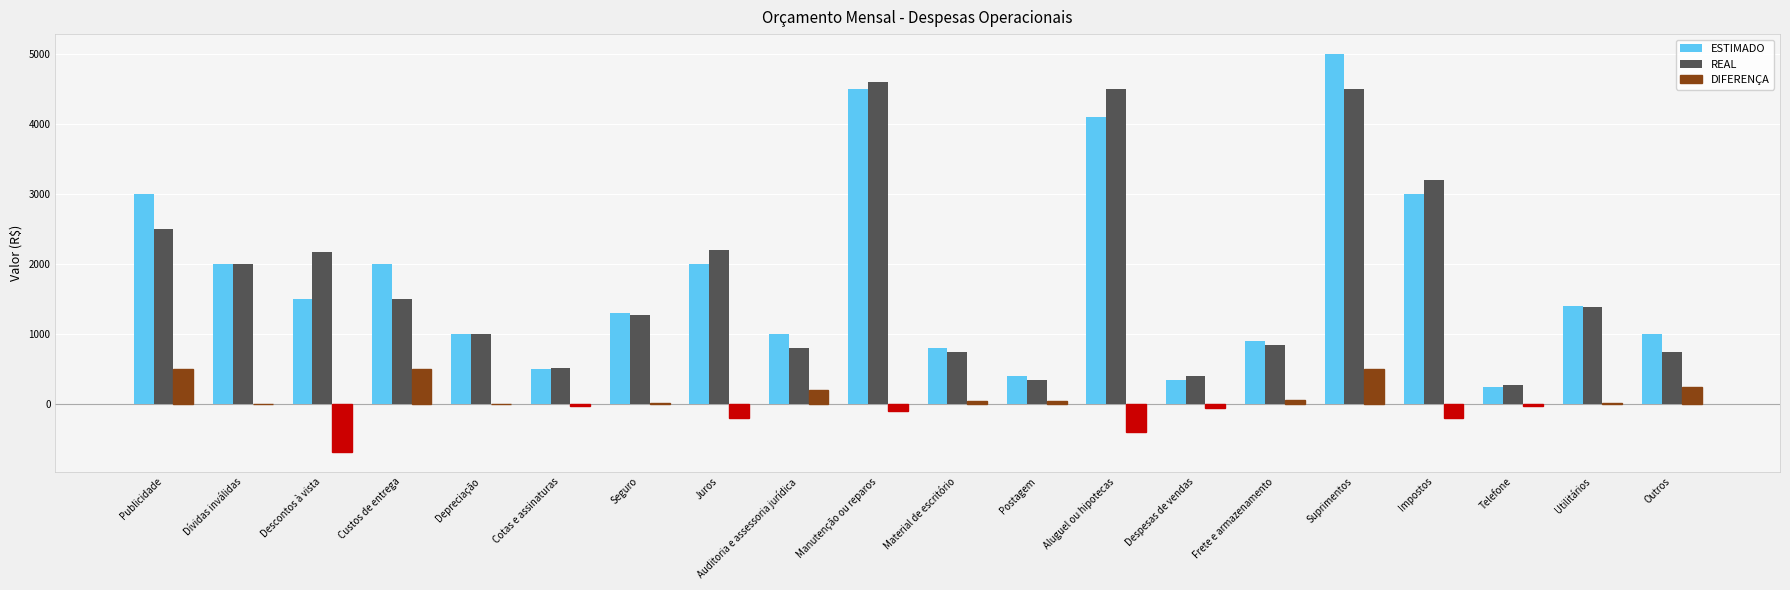

What is the greatest value displayed?

5000